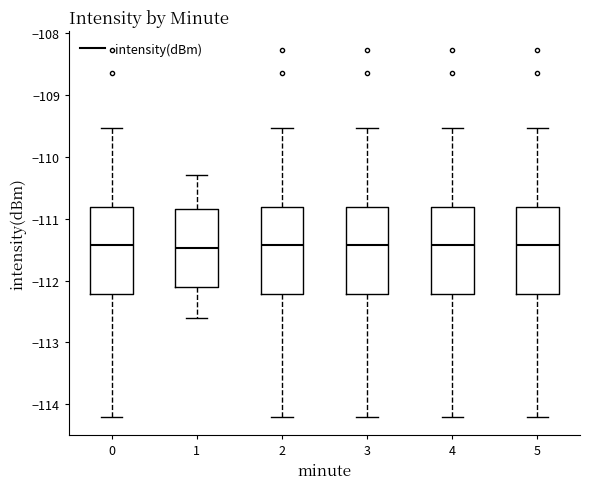

Where does the median line of the box at x = 1 sit on the y-axis? The values are not printed on the chart, so give them approximately, as read against the axis.

-111.5